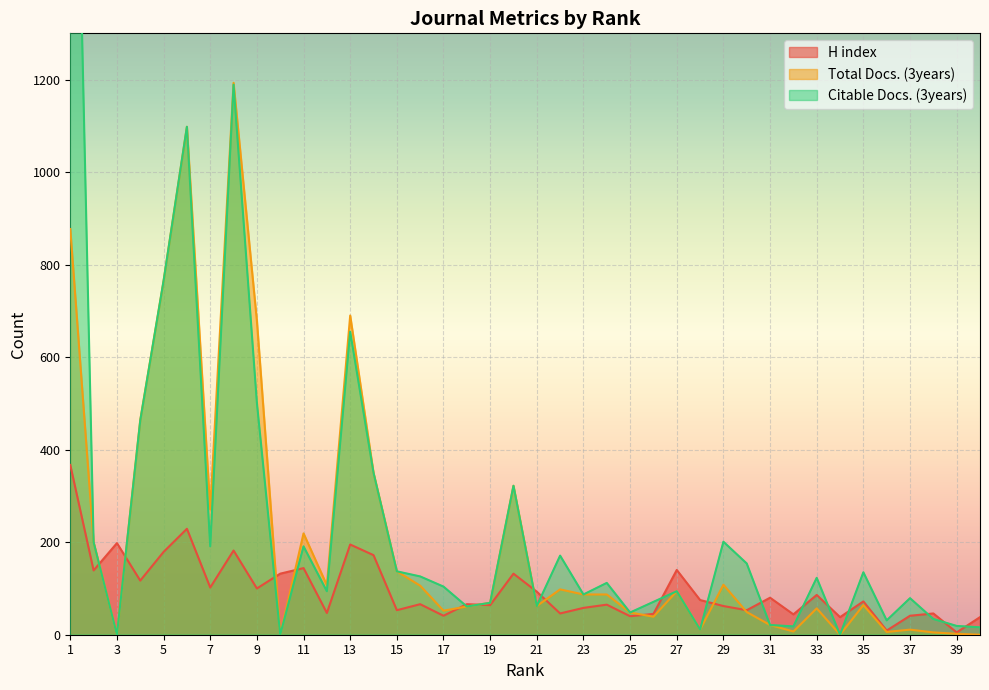

Reading left to right, list all the values displayed in this chart.

H index: 367	139	198	117	179	229	102	182	100	132	144	47	195	172	53	66	41	66	64	132	93	46	58	65	40	45	140	75	62	53	80	44	86	38	72	9	41	46	5	38
Total Docs. (3years): 877	200	0	464	765	1098	271	1193	679	0	219	107	690	350	137	106	52	61	69	322	62	98	87	87	48	39	94	11	108	49	21	7	57	0	64	6	11	5	2	0
Citable Docs. (3years): 2424	200	0	463	765	1098	191	1189	502	0	191	94	655	350	137	126	104	61	69	322	62	171	87	112	48	71	94	11	201	154	21	18	123	0	135	31	79	34	19	16